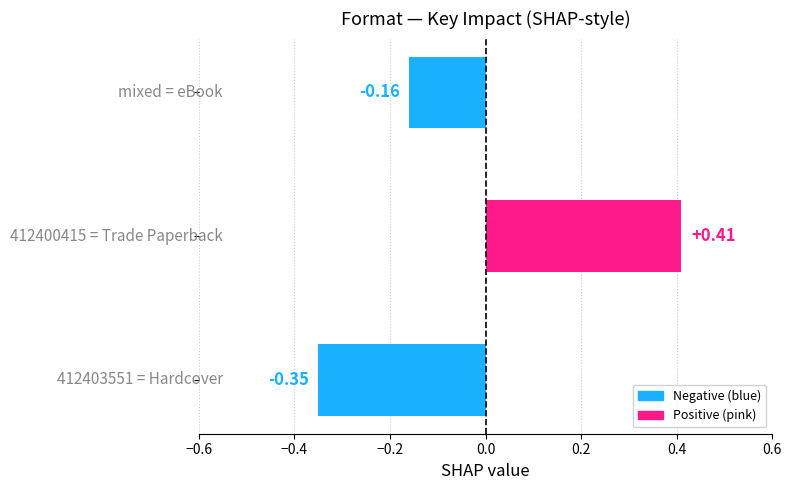

What is the difference between the maximum and second lowest values?

0.6